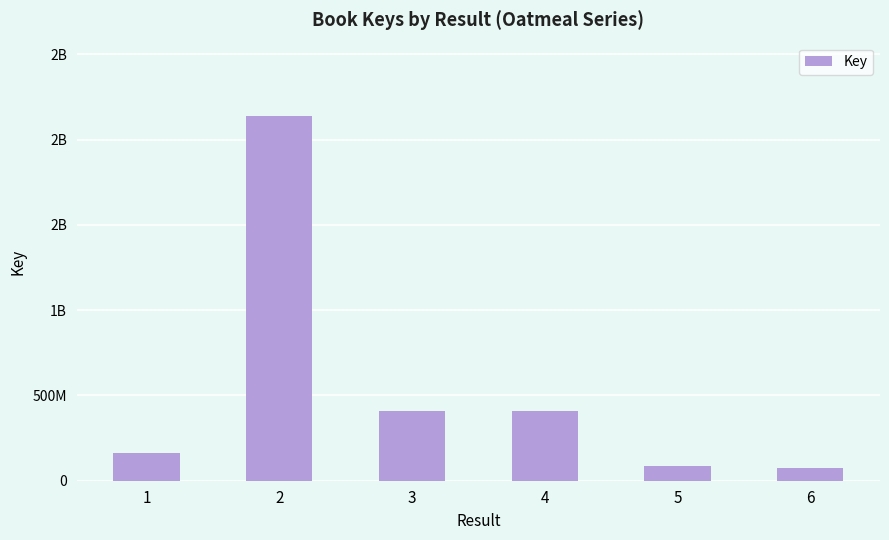

Reading right to left, what are all the values shown in this chart?

76048658	85710142	410610734	407428610	2141378444	159836676